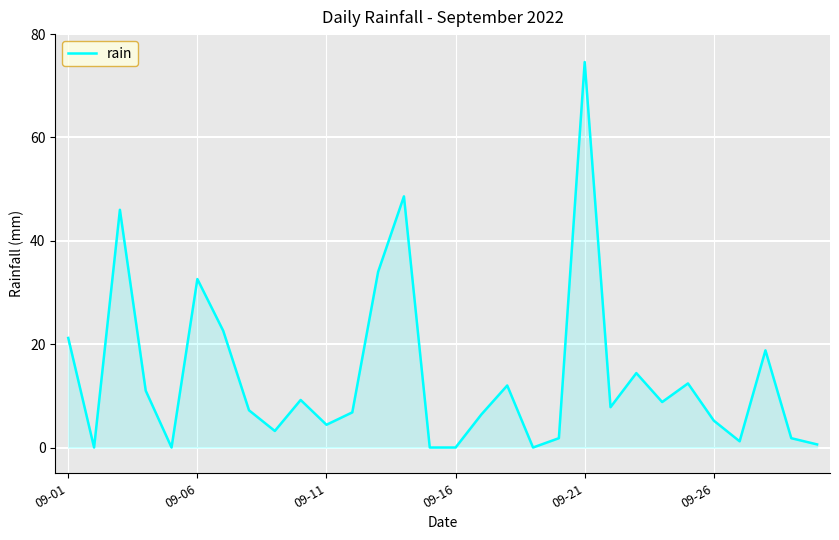

What is the greatest value displayed?

74.6